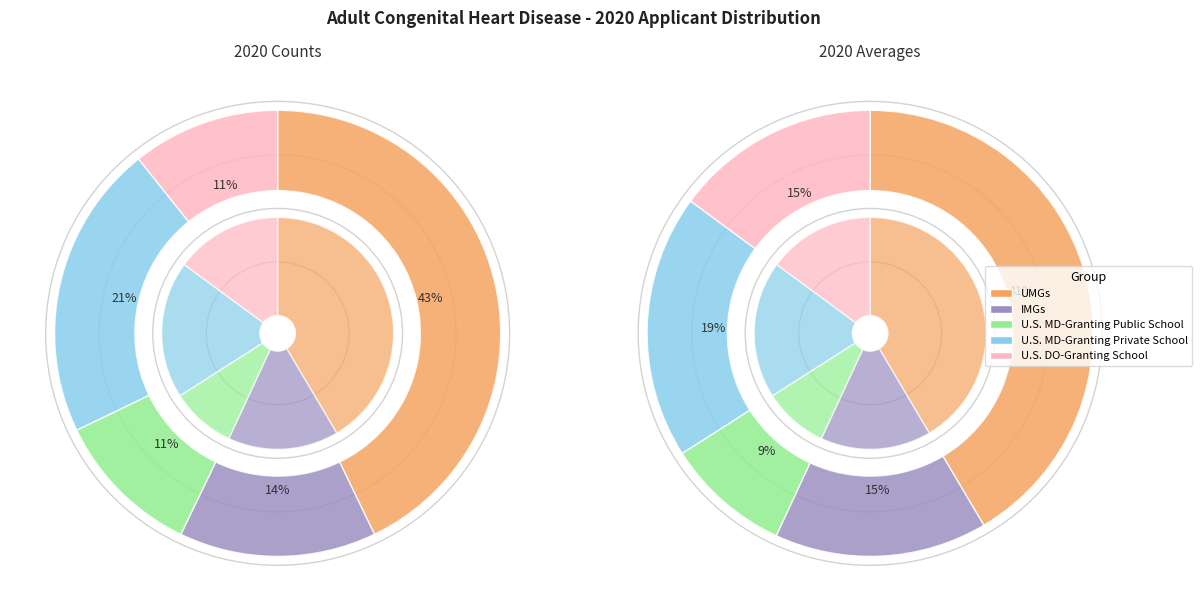

Which has a higher value, UMGs or IMGs?

UMGs